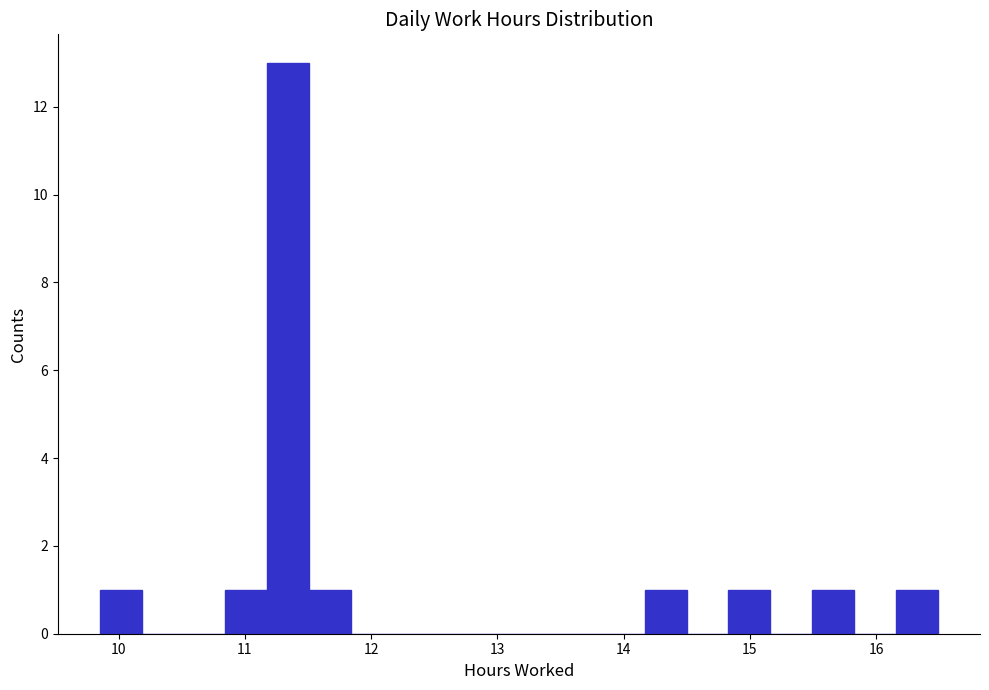

Read against the x-axis, roughly where is the centre of the tallest bar?

11.3